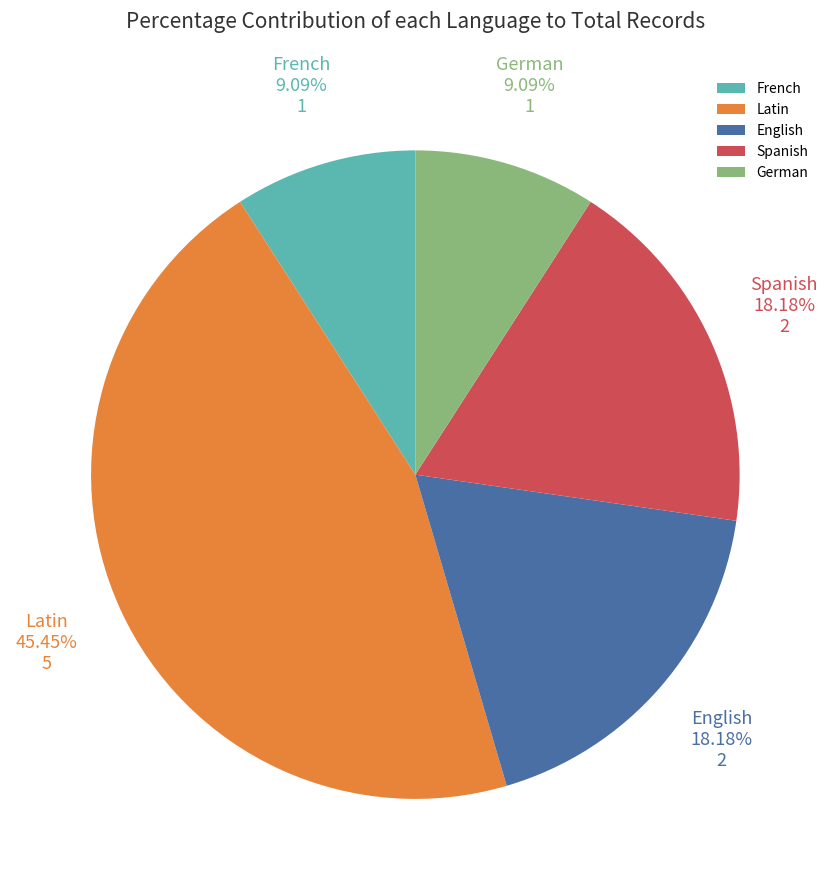

To the nearest percent, what is the combined percentage of English and Spanish?

36%